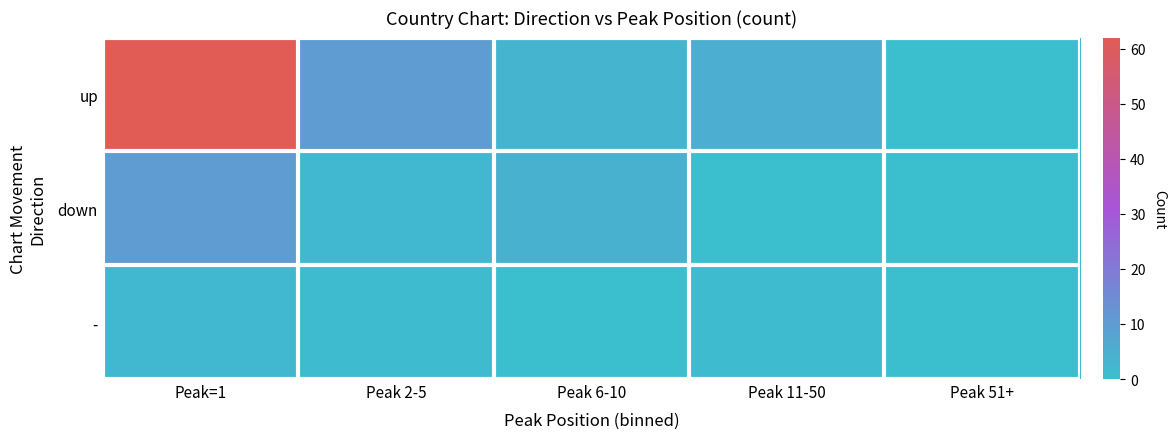

Between Peak=1 and Peak 11-50, which is larger?

Peak=1